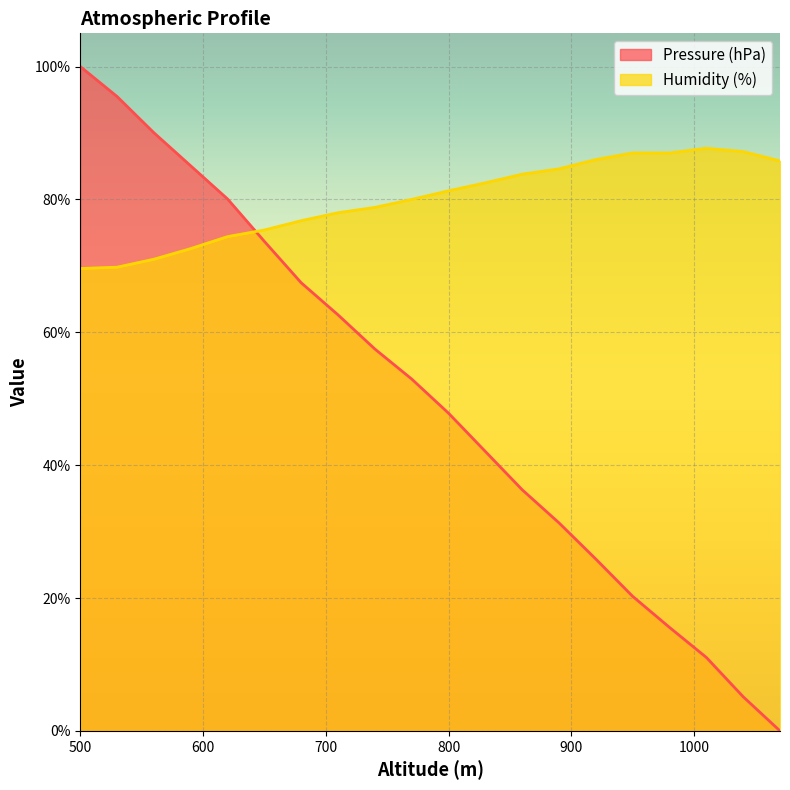

Rank the series at 950 from lowest to highest value.

Pressure (hPa), Humidity (%)